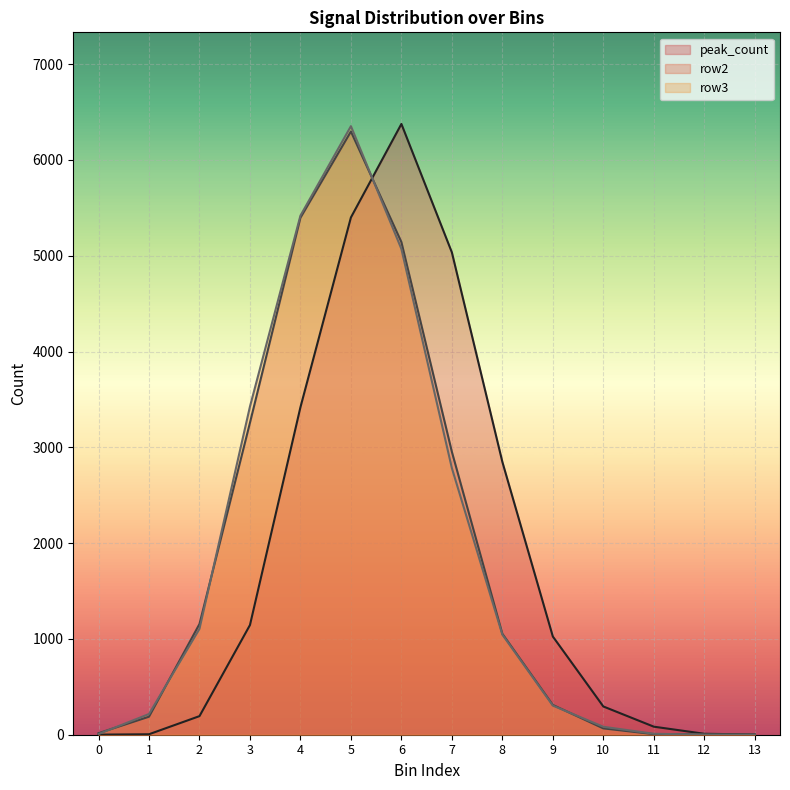

What is the sum of all row2 values?

25849